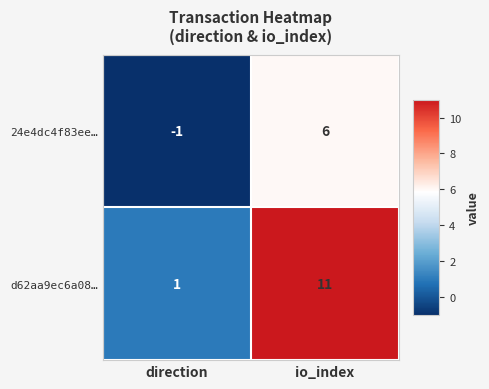

Which series changed the most between direction and io_index?

d62aa9ec6a08…